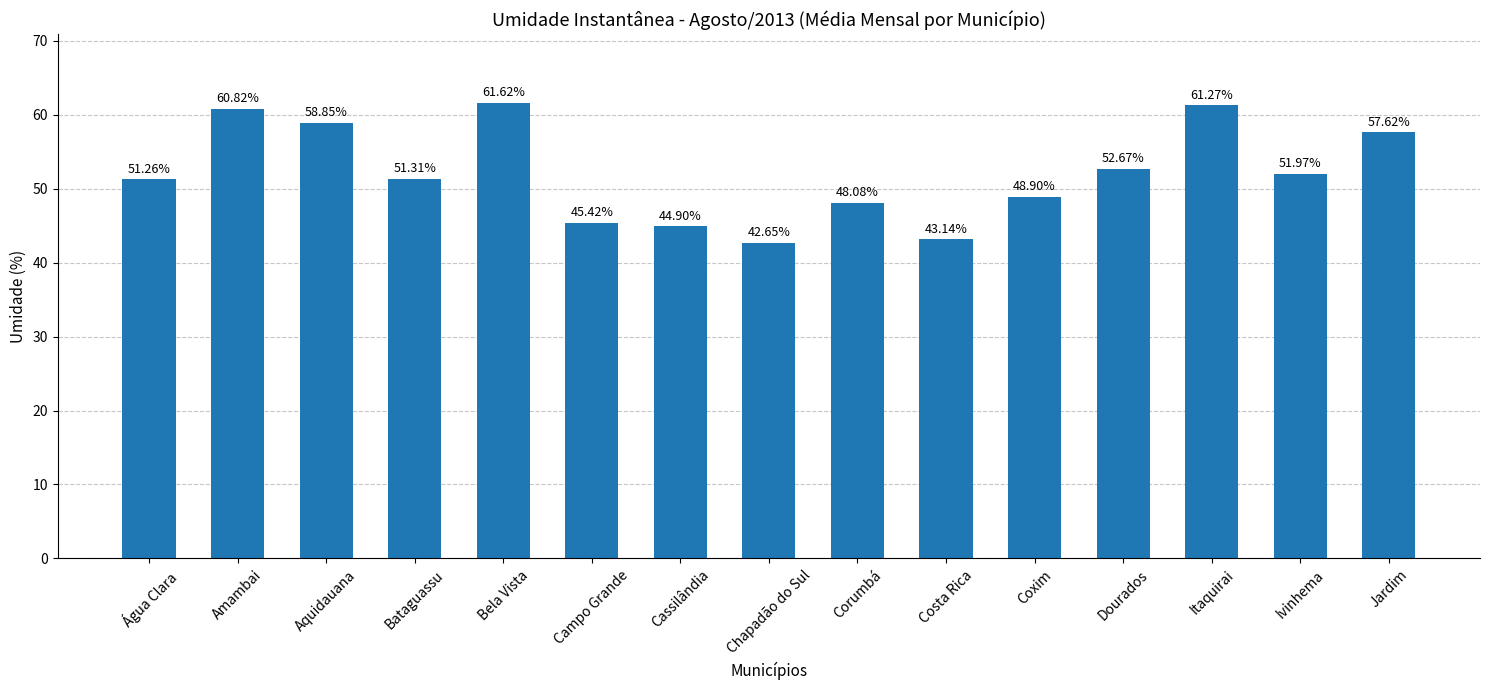

What is the difference between the second highest and minimum values?

18.6